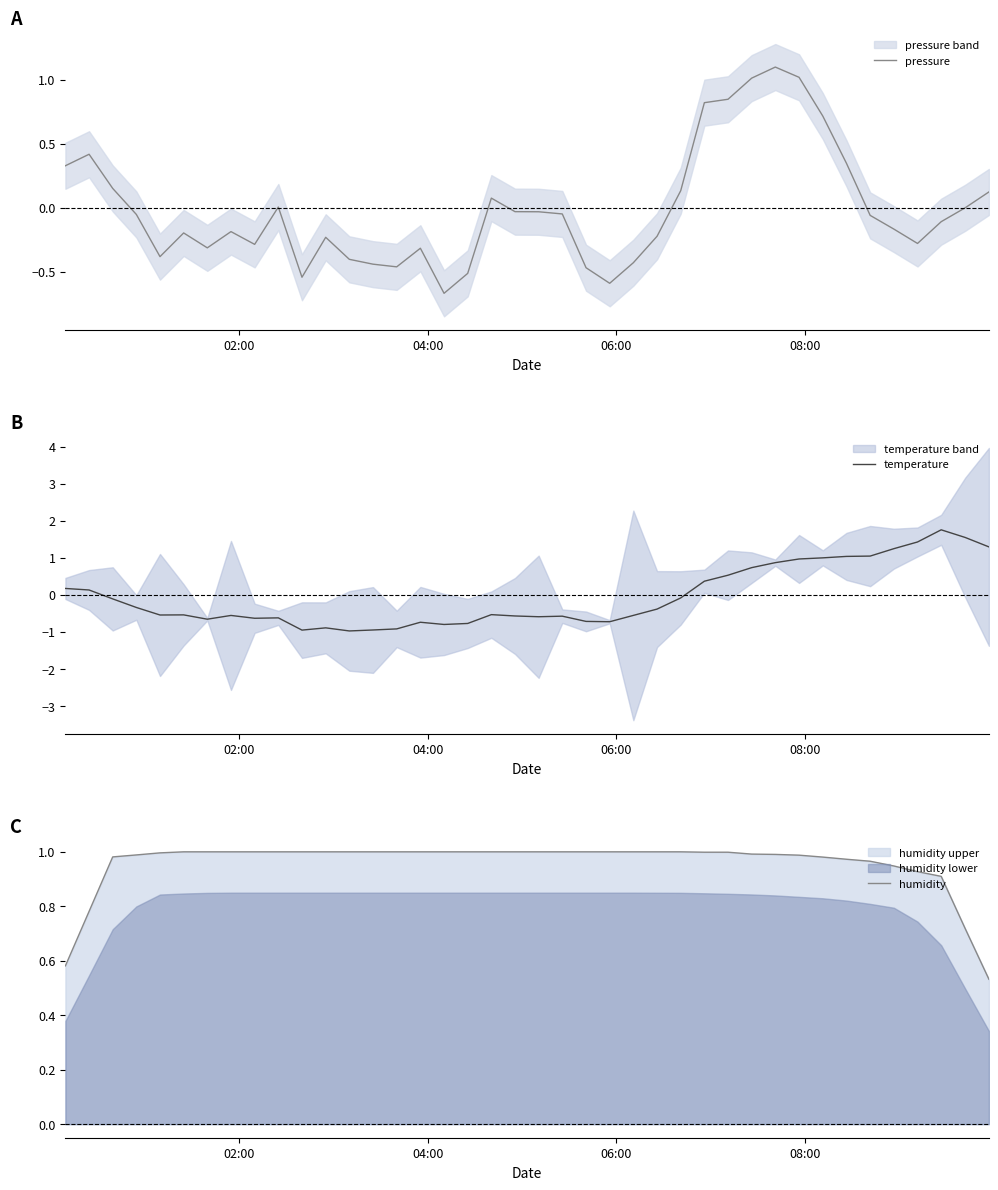

What is the highest value of the temperature series?

1.8